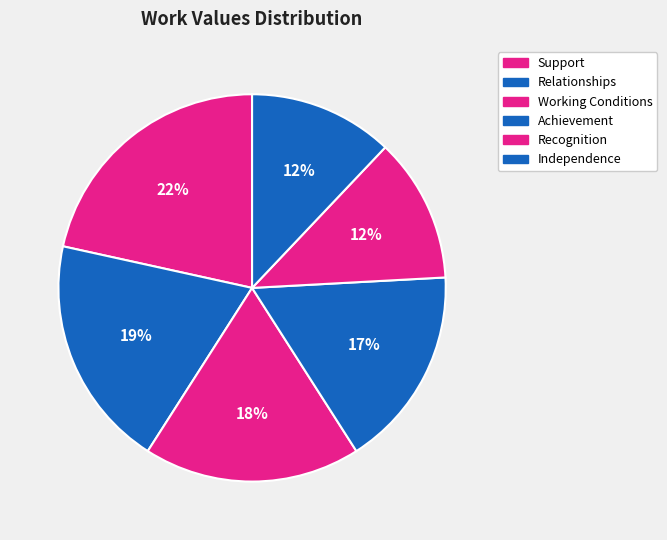

Rank the categories by value from lowest to highest.

Recognition, Independence, Achievement, Working Conditions, Relationships, Support